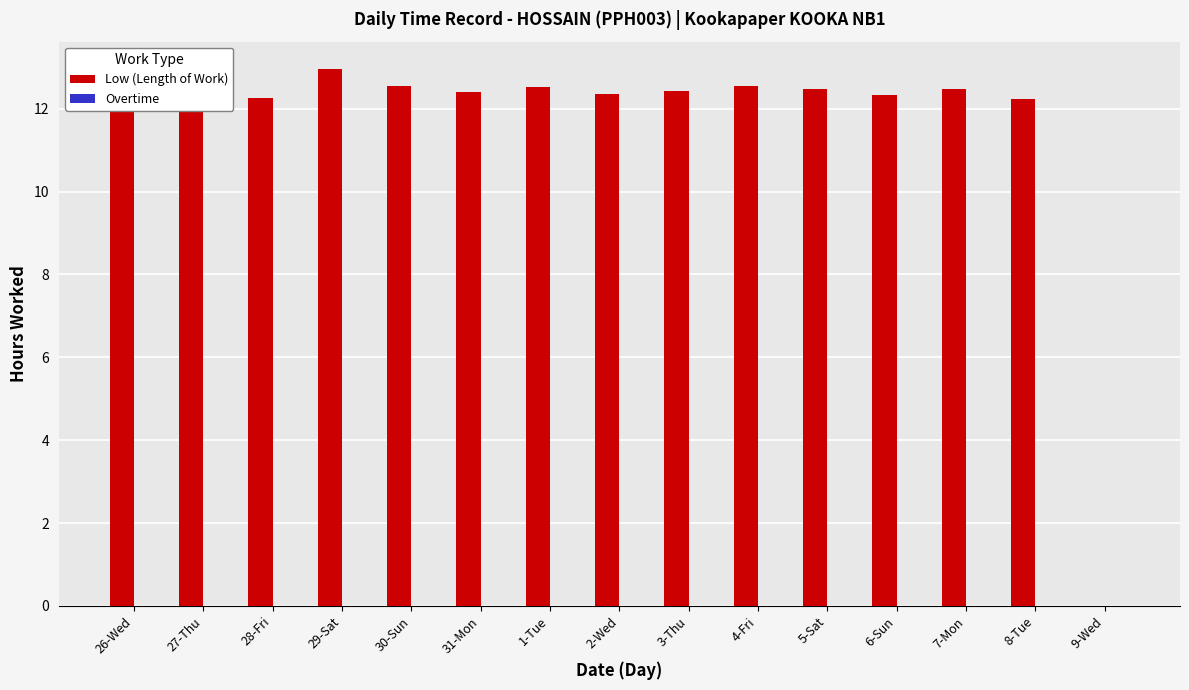

Are the bars horizontal?

No